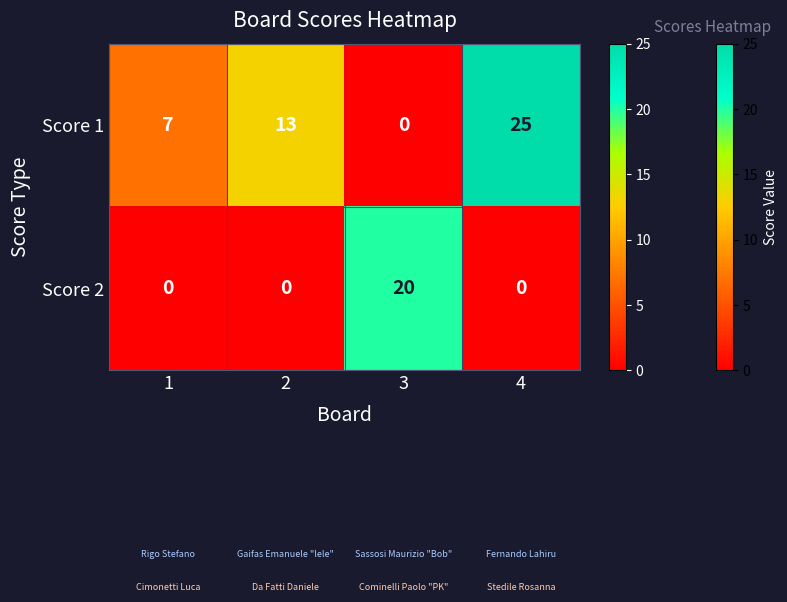

Reading left to right, transcribe all the data shown in this chart.

Score 1: 1=7	2=13	3=0	4=25
Score 2: 1=0	2=0	3=20	4=0